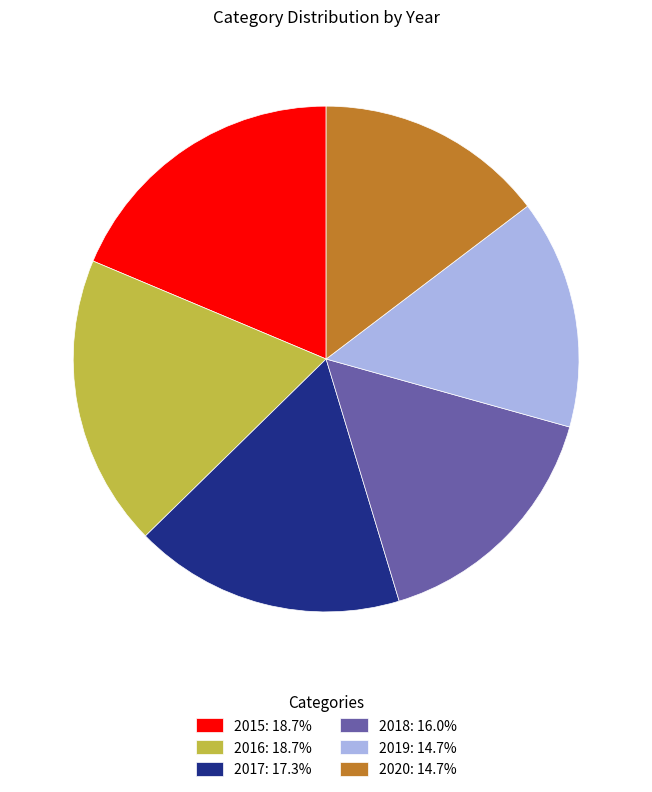

Do 2019: 14.7% and 2020: 14.7% together represent more than half of the pie?

No